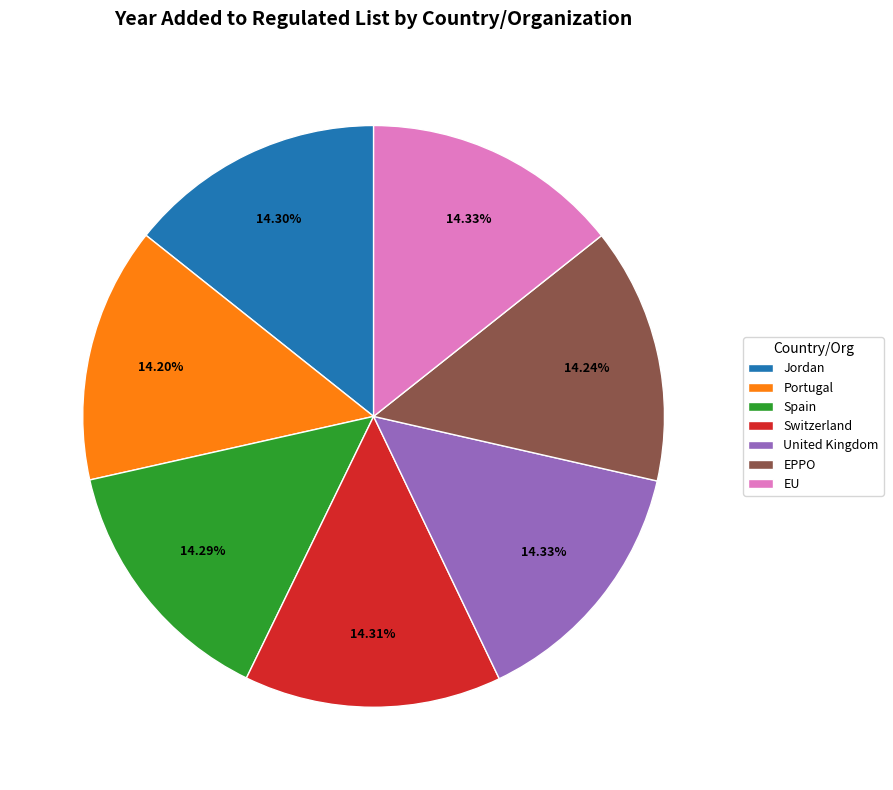

To the nearest percent, what percentage of the pie is EU?

14%